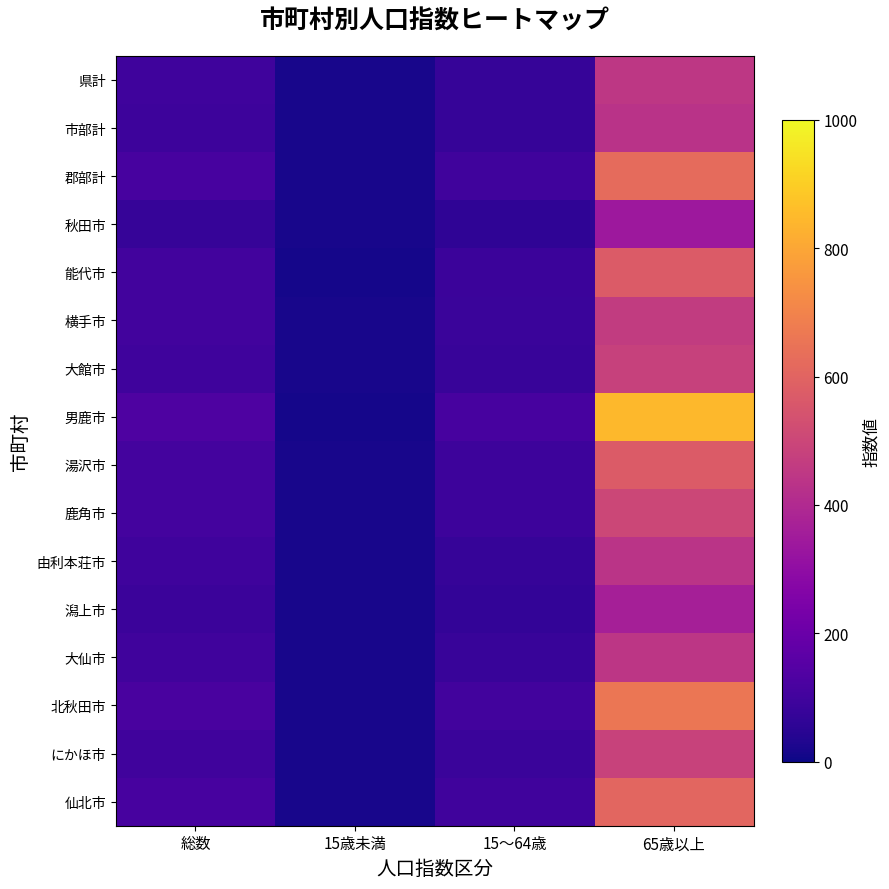

At 15～64歳, list the series in order from smallest to largest.

秋田市, 潟上市, 市部計, 由利本荘市, 県計, 大館市, 大仙市, にかほ市, 横手市, 能代市, 鹿角市, 湯沢市, 仙北市, 郡部計, 北秋田市, 男鹿市